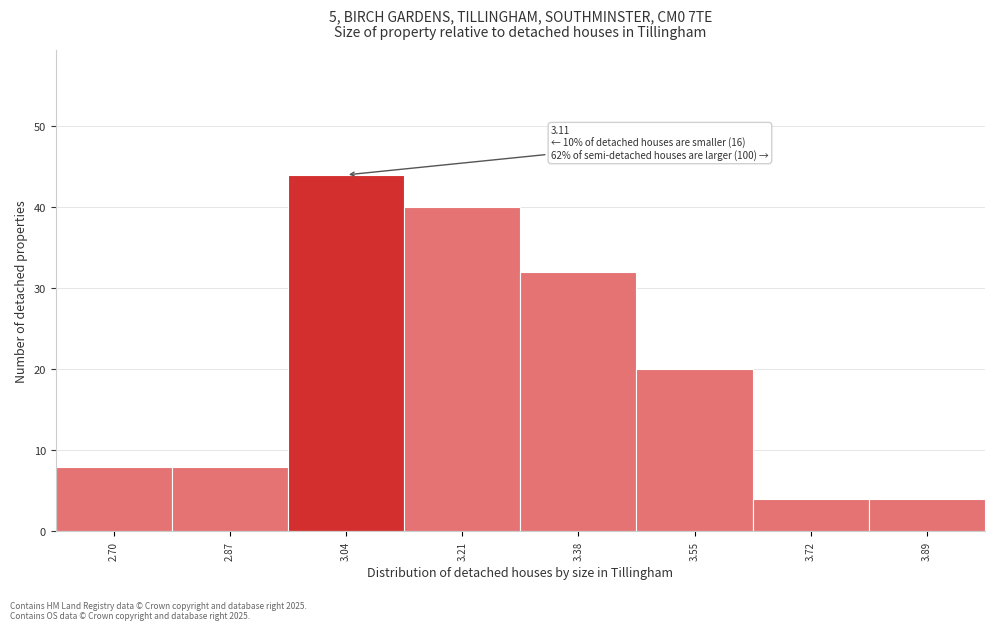

Reading left to right, list all the values displayed in this chart.

2.70=8	2.87=8	3.04=44	3.21=40	3.38=32	3.55=20	3.72=4	3.89=4